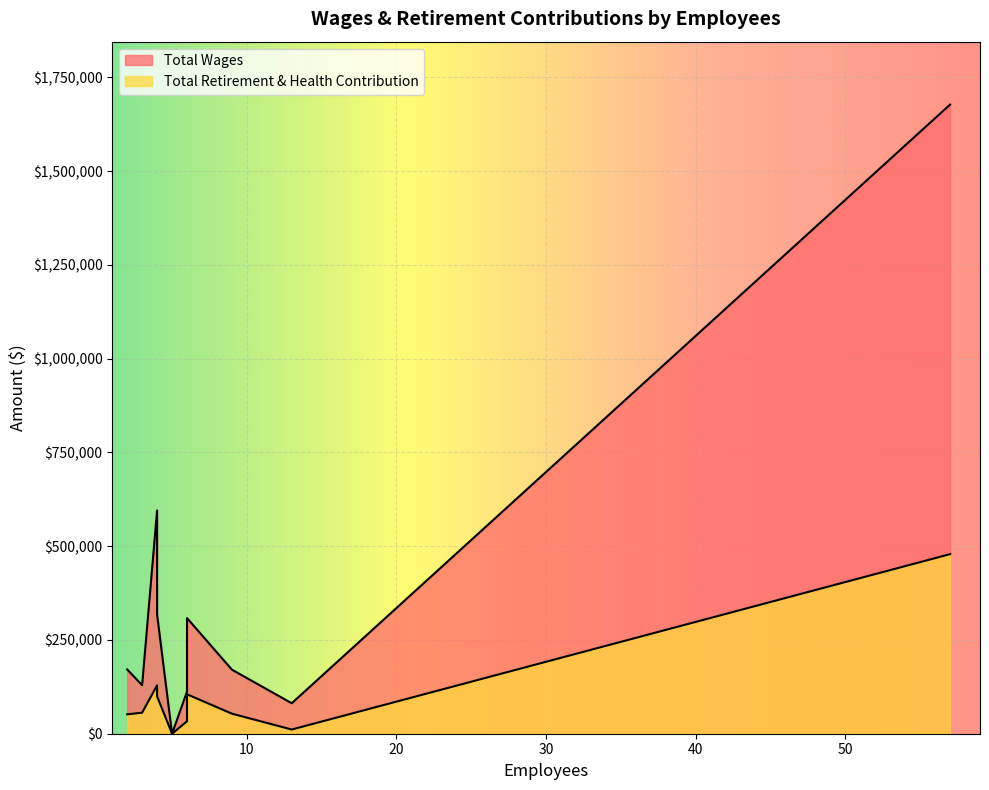

Count the number of categories in the chart.

10